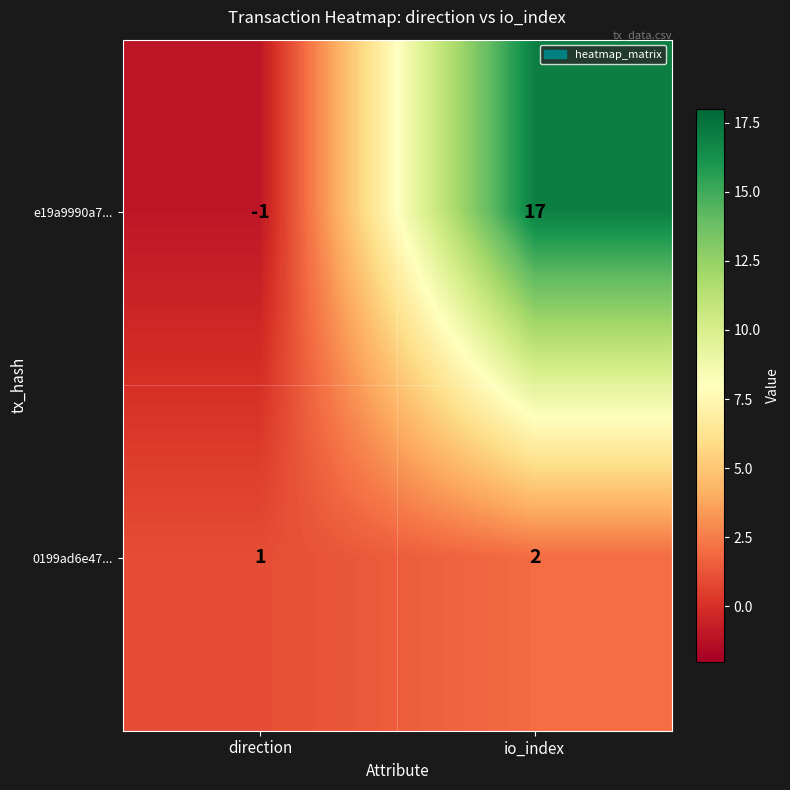

Between direction and io_index, which series saw the biggest shift?

e19a9990a7...